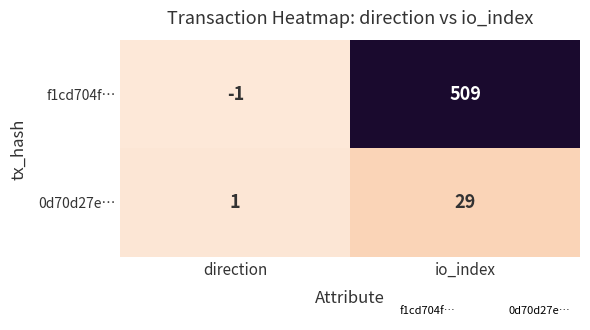

Rank the series by their maximum value, from highest to lowest.

f1cd704f…, 0d70d27e…